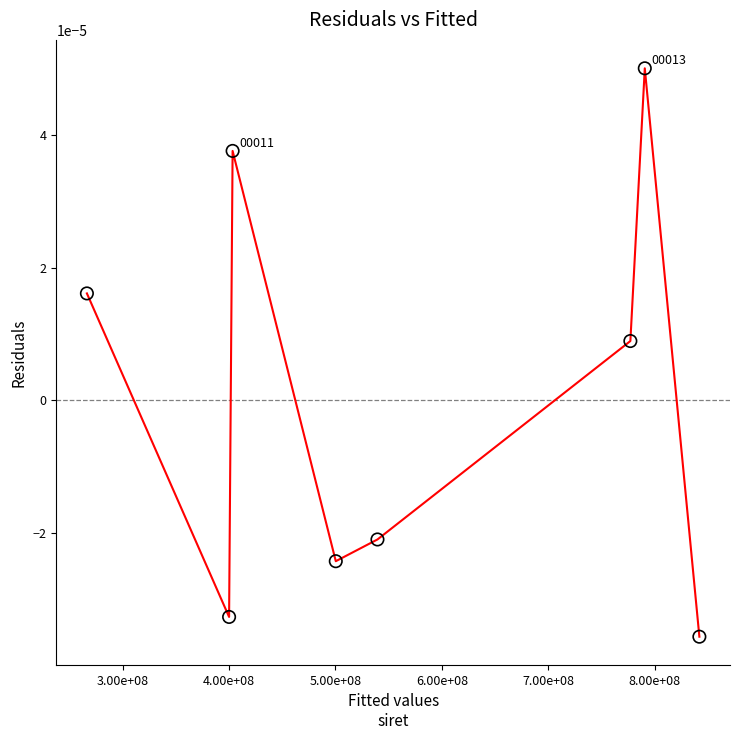

What is the range of X values (max minus min)?

575439432.0